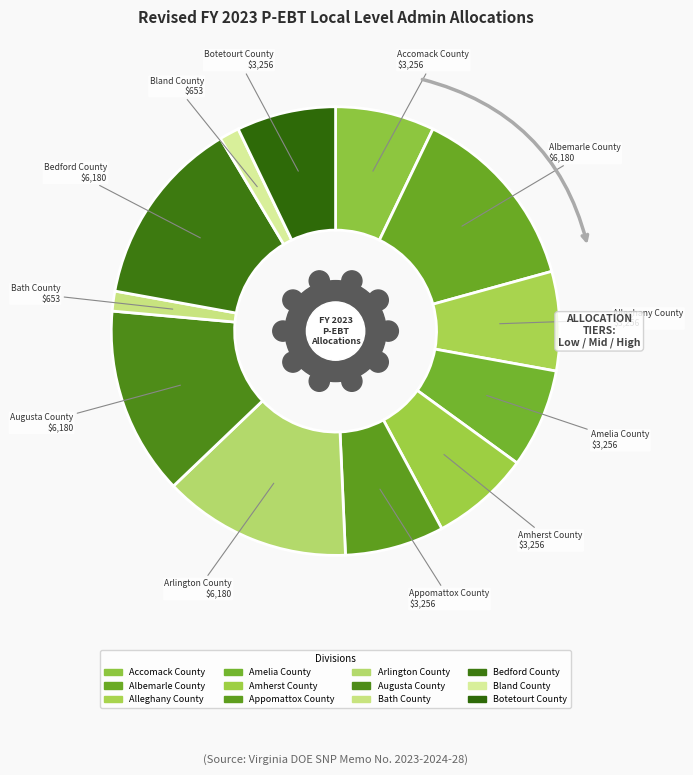

Is there any slice that represents more than half of the pie?

No